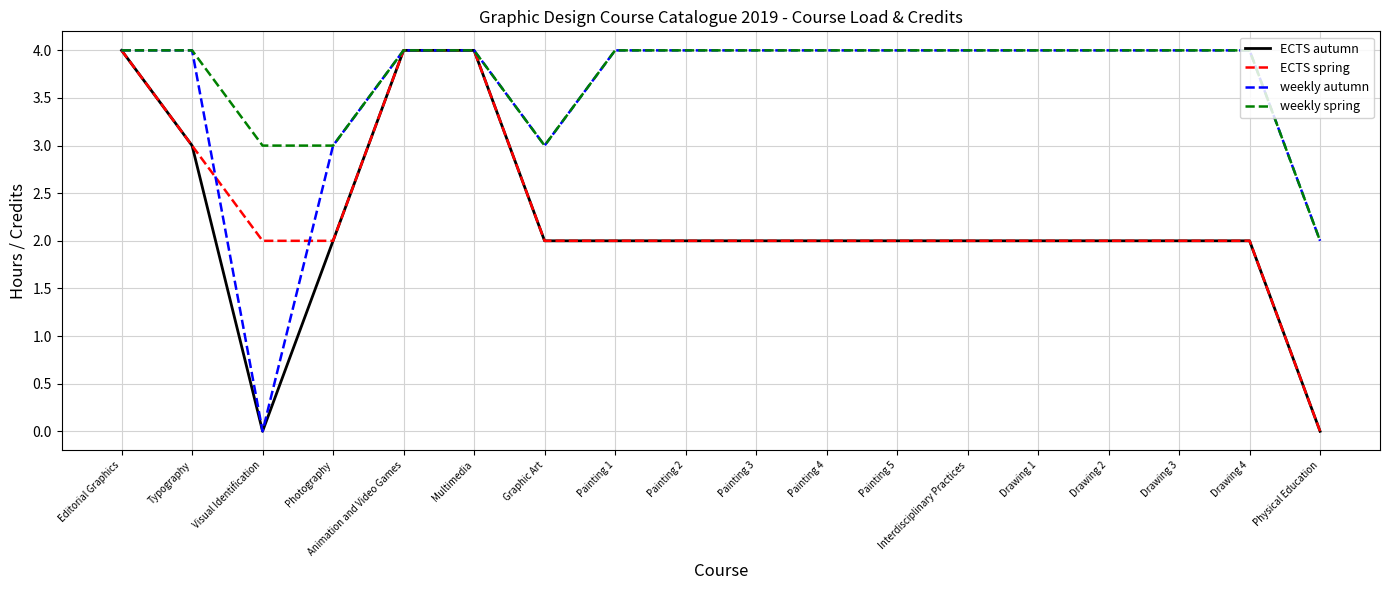

What position from the left is Animation and Video Games?

5